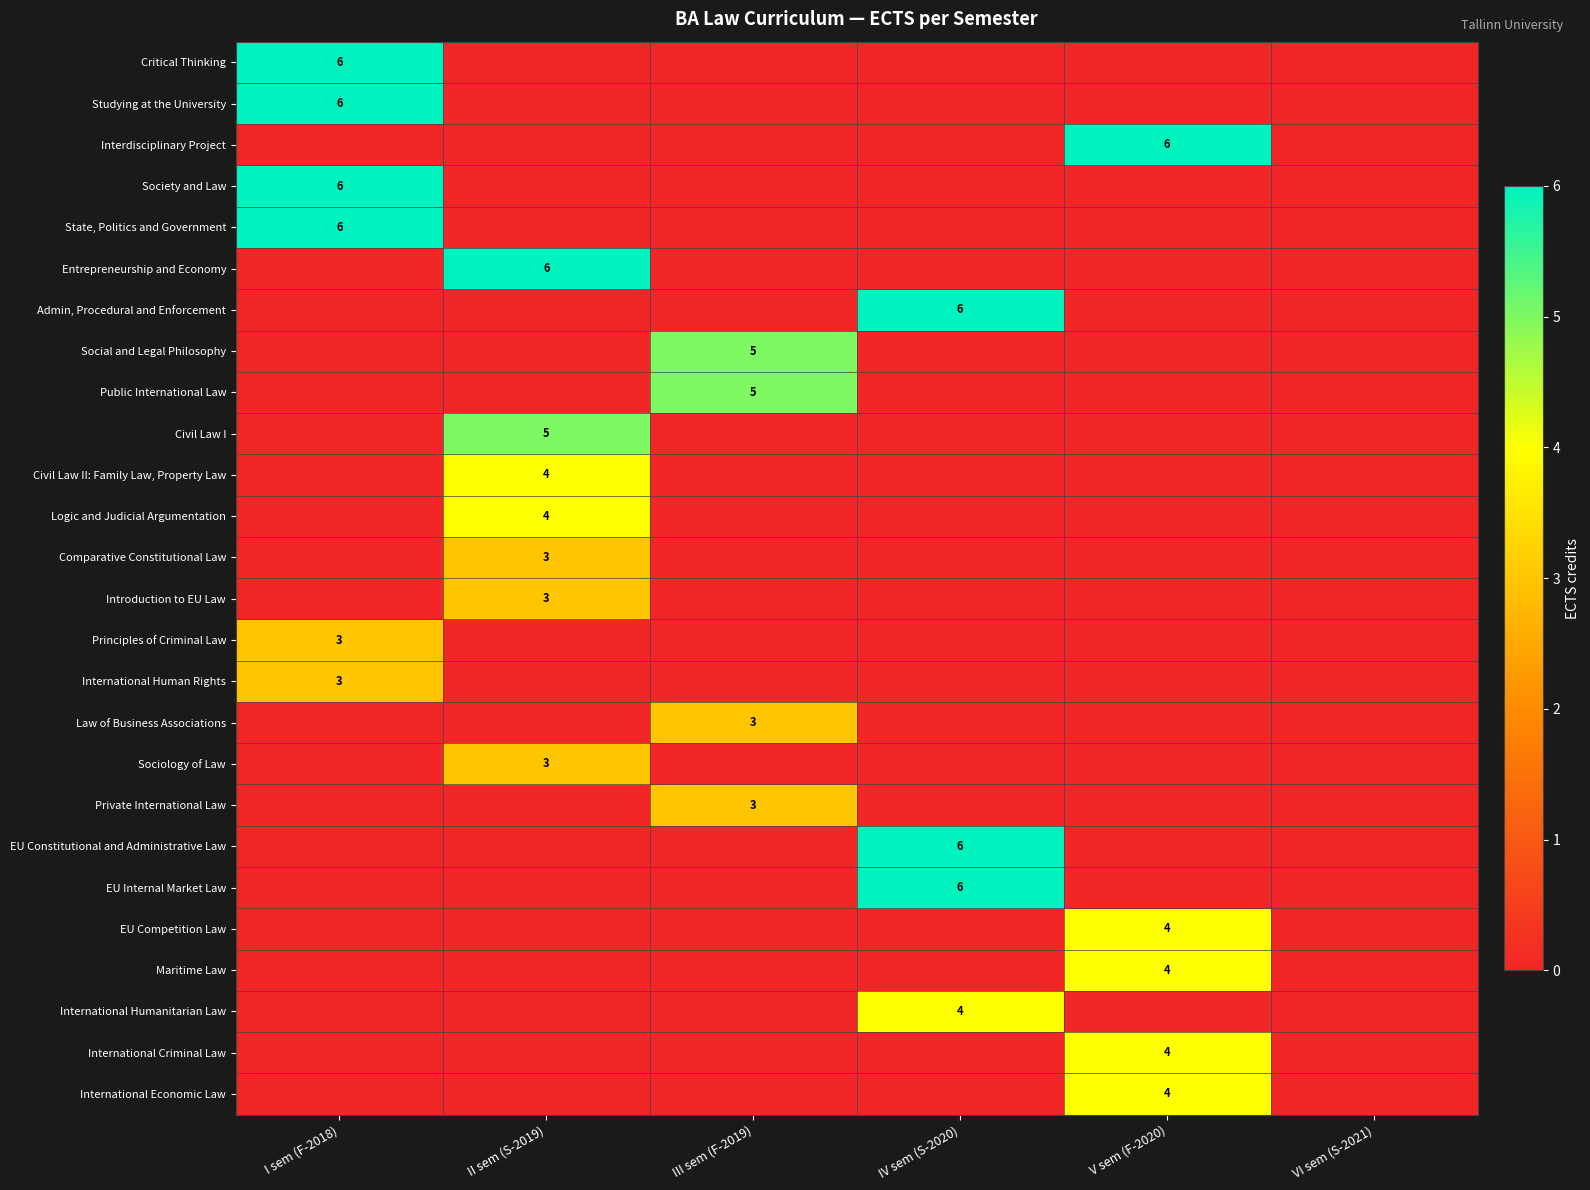

True or false: EU Constitutional and Administrative Law has a value of 6 at IV sem (S-2020).

True